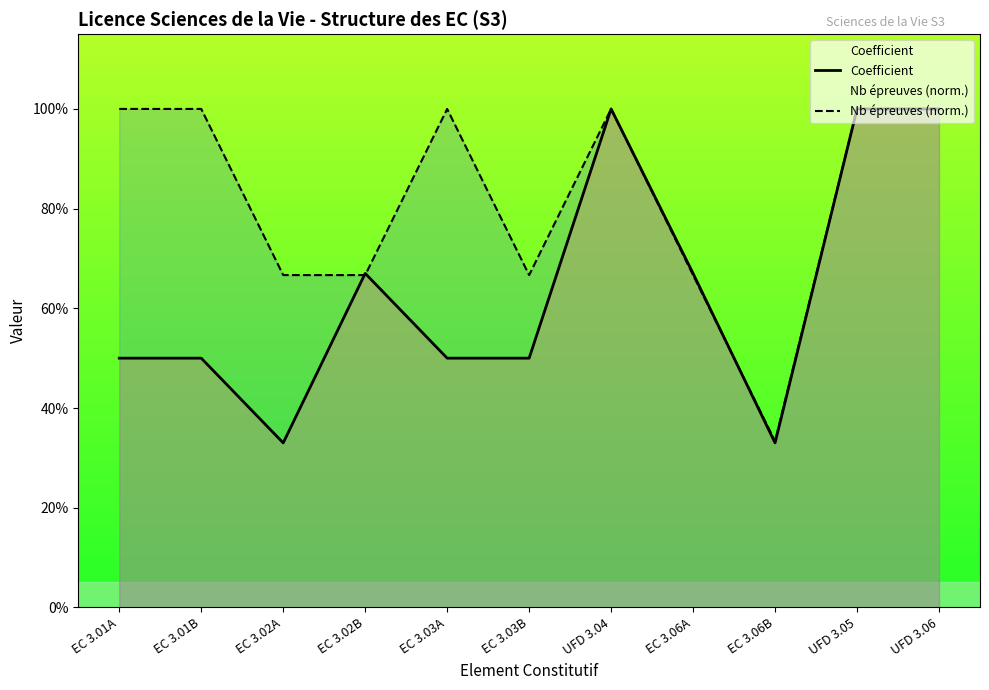

The value of Coefficient at EC 3.02A is 0.3. True or false?

True